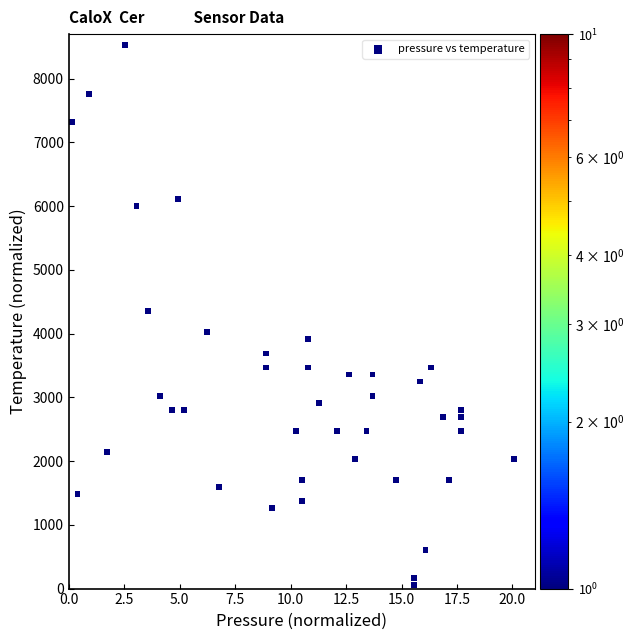

What is the range of Y values (max minus min)?

8479.7